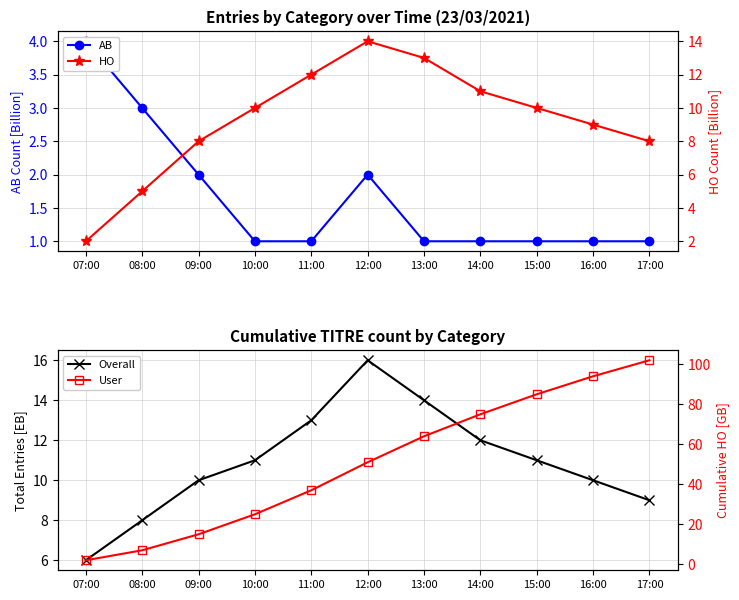

True or false: Overall and AB cross at least once.

False